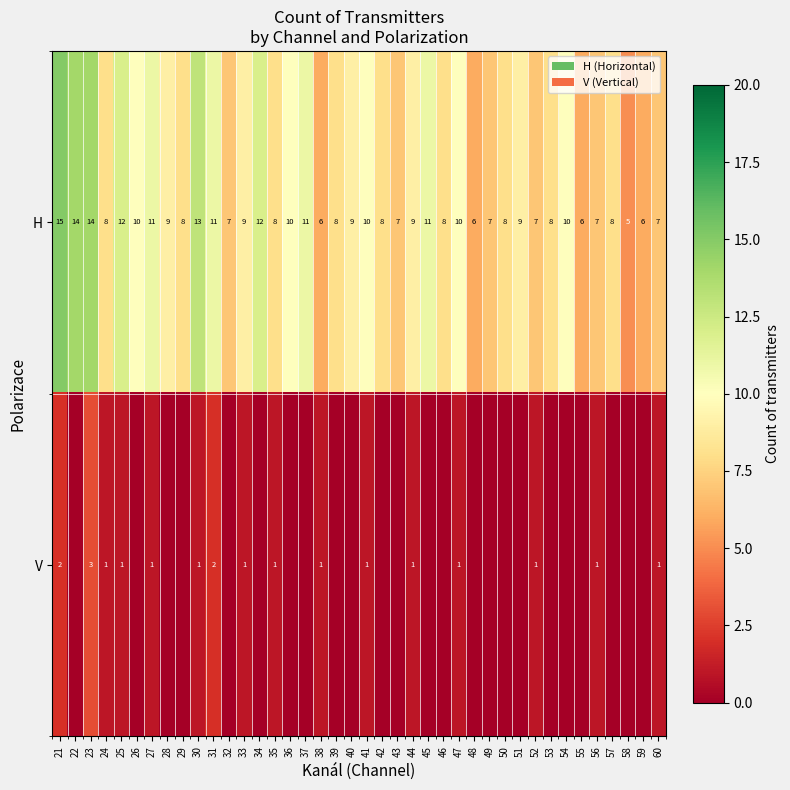

Which series changed the most between 23 and 35?

H